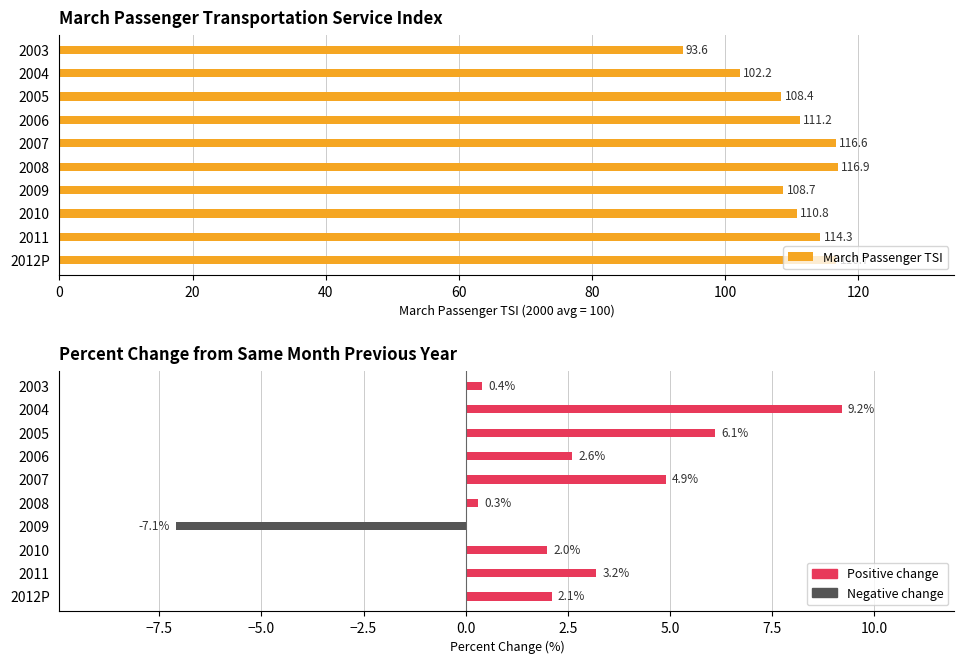

Rank the series at 2011 from lowest to highest value.

Percent change from same month previous year, March Passenger TSI